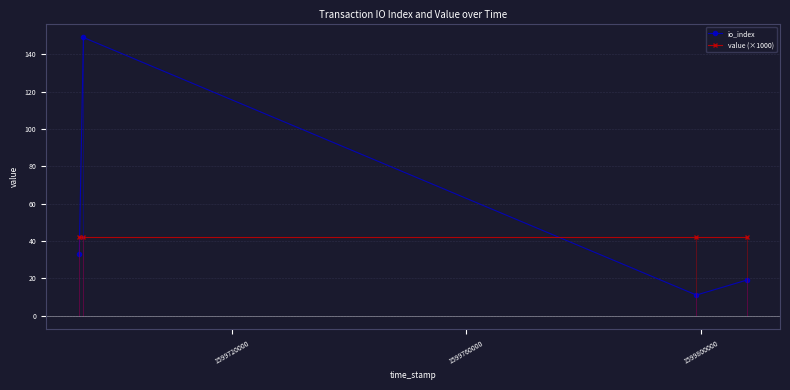

Which series ends up on top after the final intersection of io_index and value (×1000)?

value (×1000)